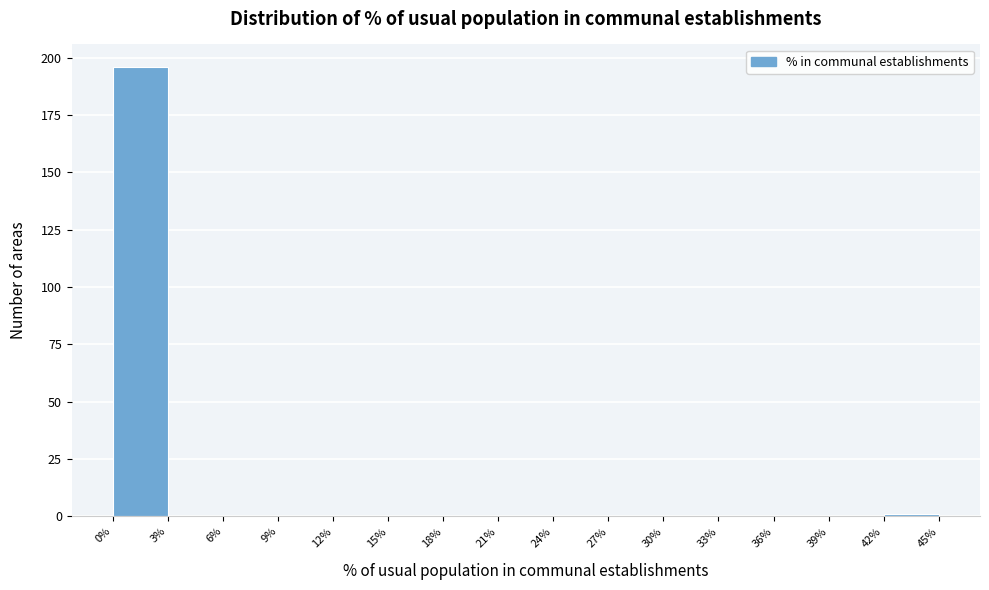

Reading left to right, transcribe this chart: for each bar, give the range it covers on the x-axis and its height. The values are not printed on the chart, so give them approximately, as read against the axis.

0% to 3%: 195
3% to 6%: 0
6% to 9%: 0
9% to 12%: 0
12% to 15%: 0
15% to 18%: 0
18% to 21%: 0
21% to 24%: 0
24% to 27%: 0
27% to 30%: 0
30% to 33%: 0
33% to 36%: 0
36% to 39%: 0
39% to 42%: 0
42% to 45%: under 5